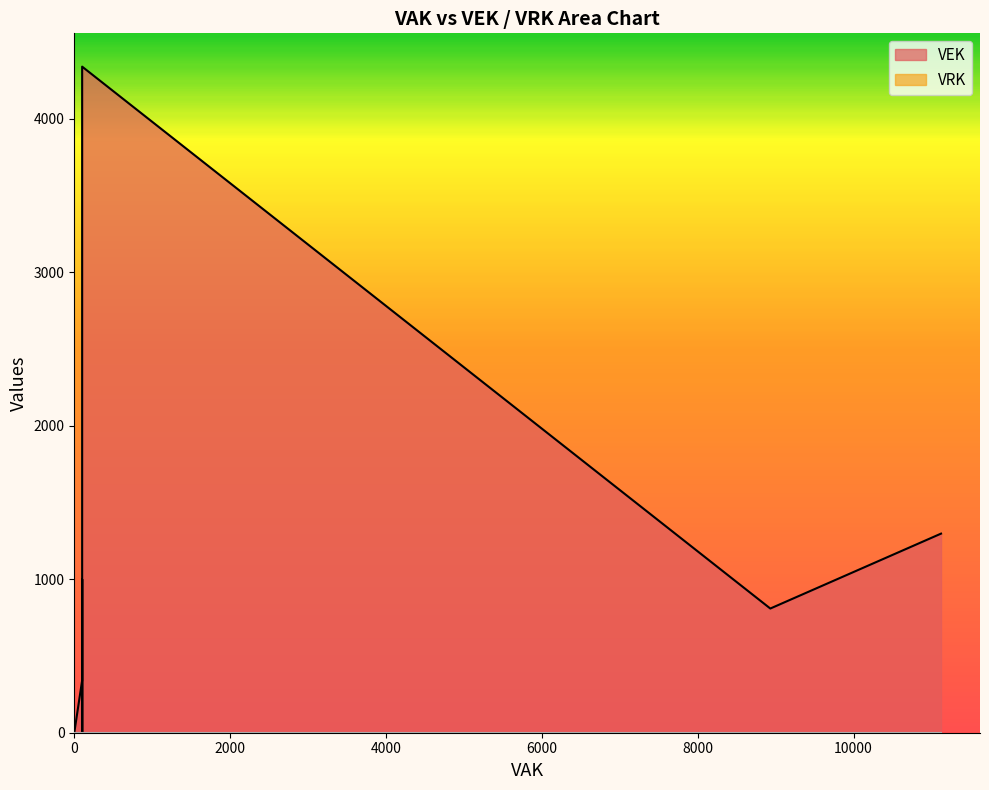

Reading left to right, extract all data points from this chart.

VEK: 4339	338	1297	1000	1000	1000	1000	1000	1000	809	0	0	0	0	0	0
VRK: 0	0	0	0	0	0	0	0	0	0	0	0	0	0	0	0